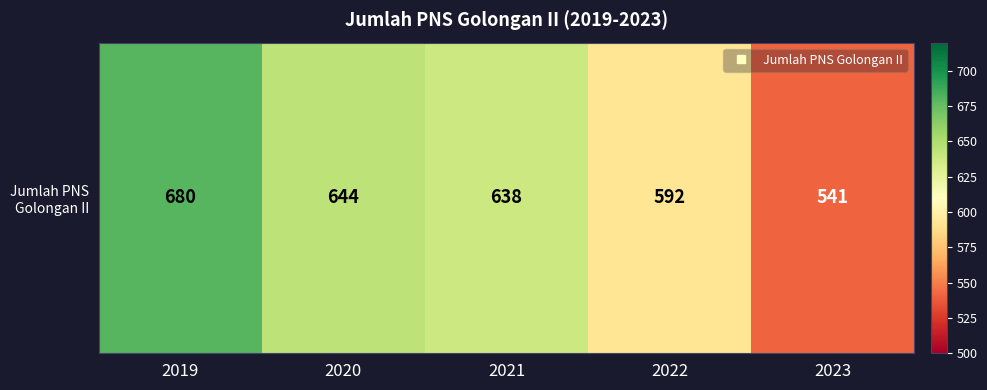

What is the sum of all values?

3095